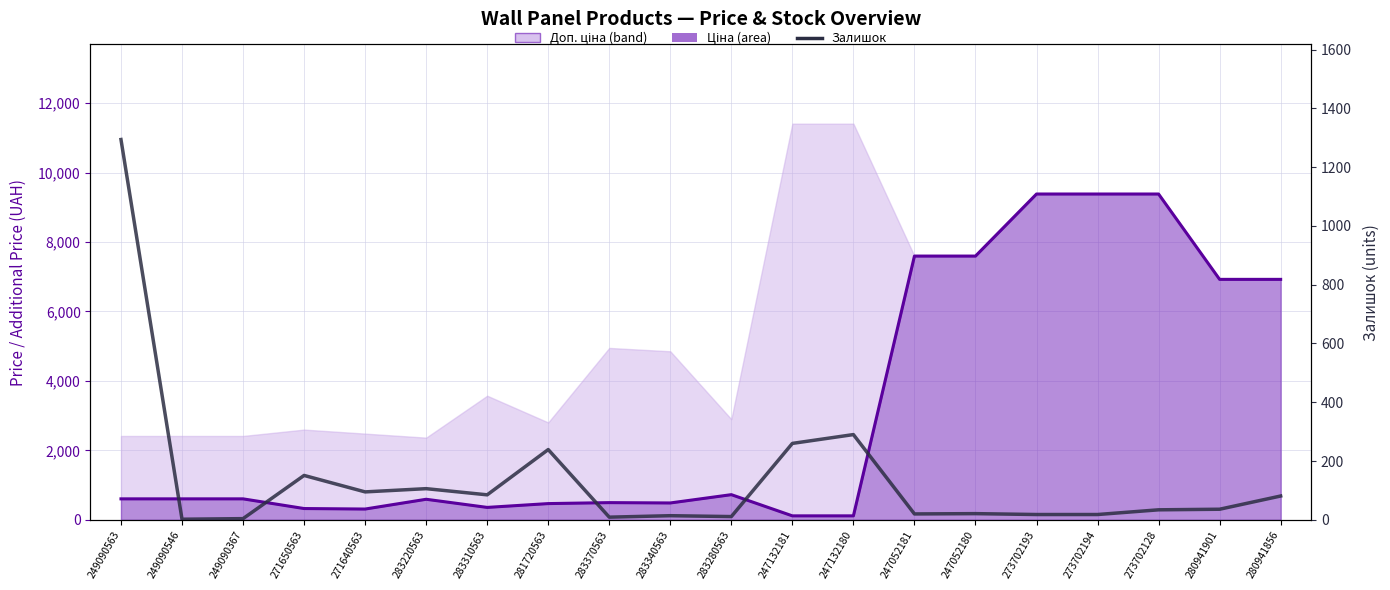

True or false: the data shows 25 at 273702193.

False